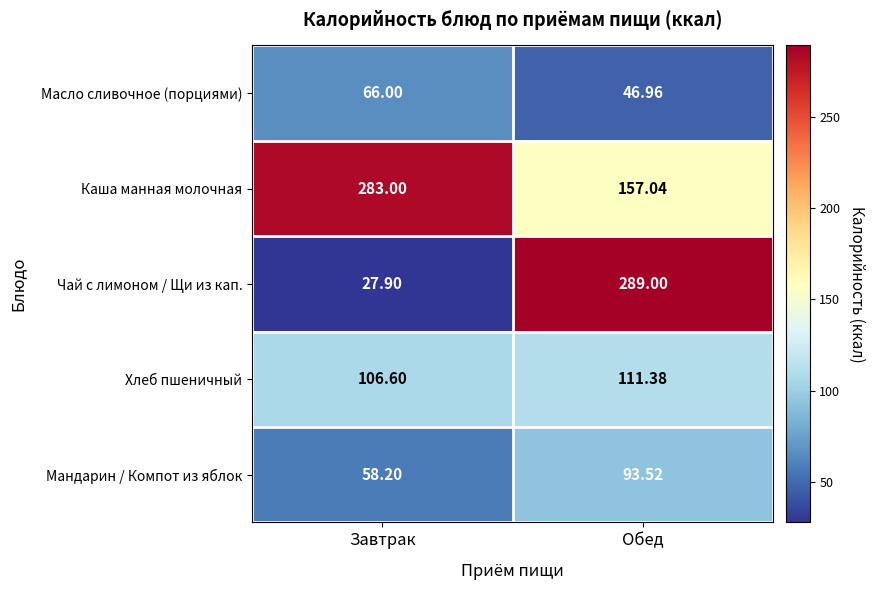

List the series in order of their peak value, highest first.

Чай с лимоном / Щи из кап., Каша манная молочная, Хлеб пшеничный, Мандарин / Компот из яблок, Масло сливочное (порциями)